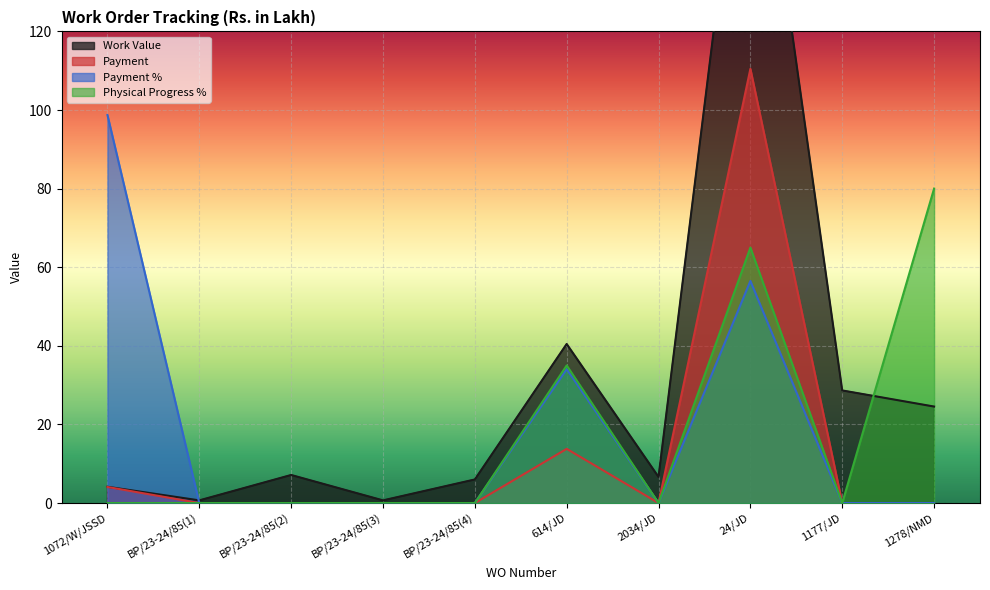

How many interior local peaks does the Physical Progress % series have?

2